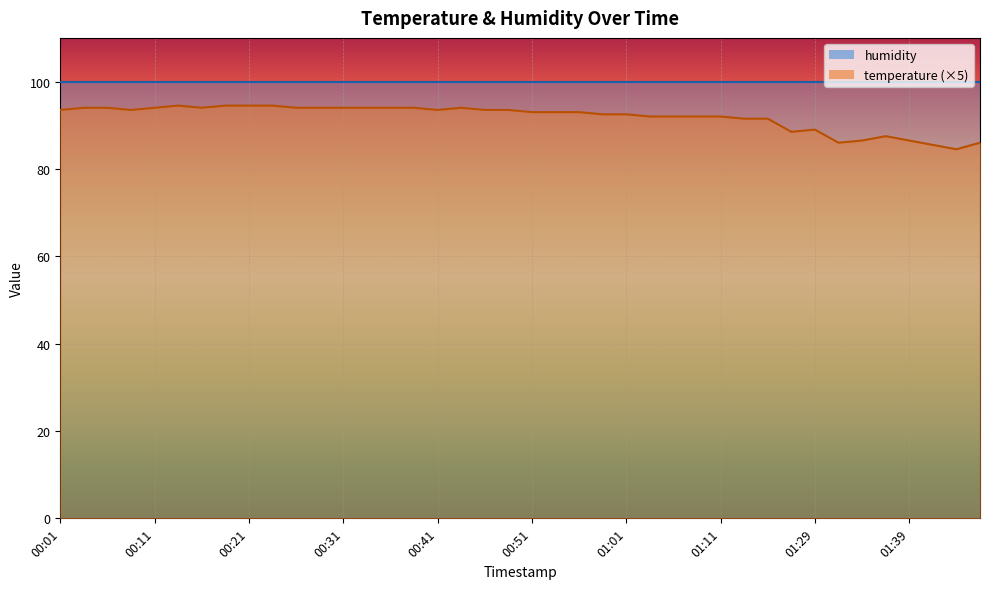

What is the minimum value shown in the chart?

84.5